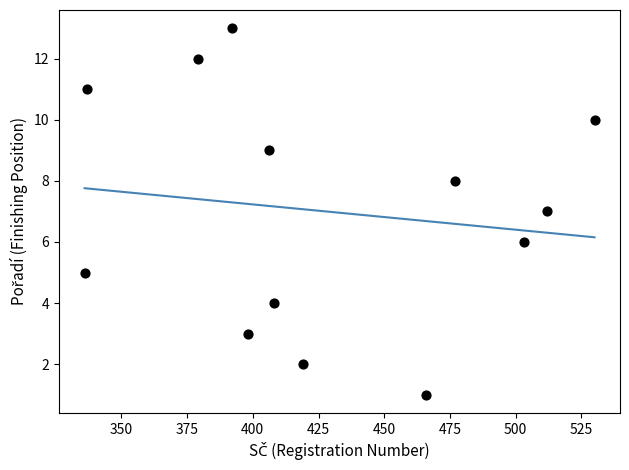

What is the range of X values (max minus min)?

194